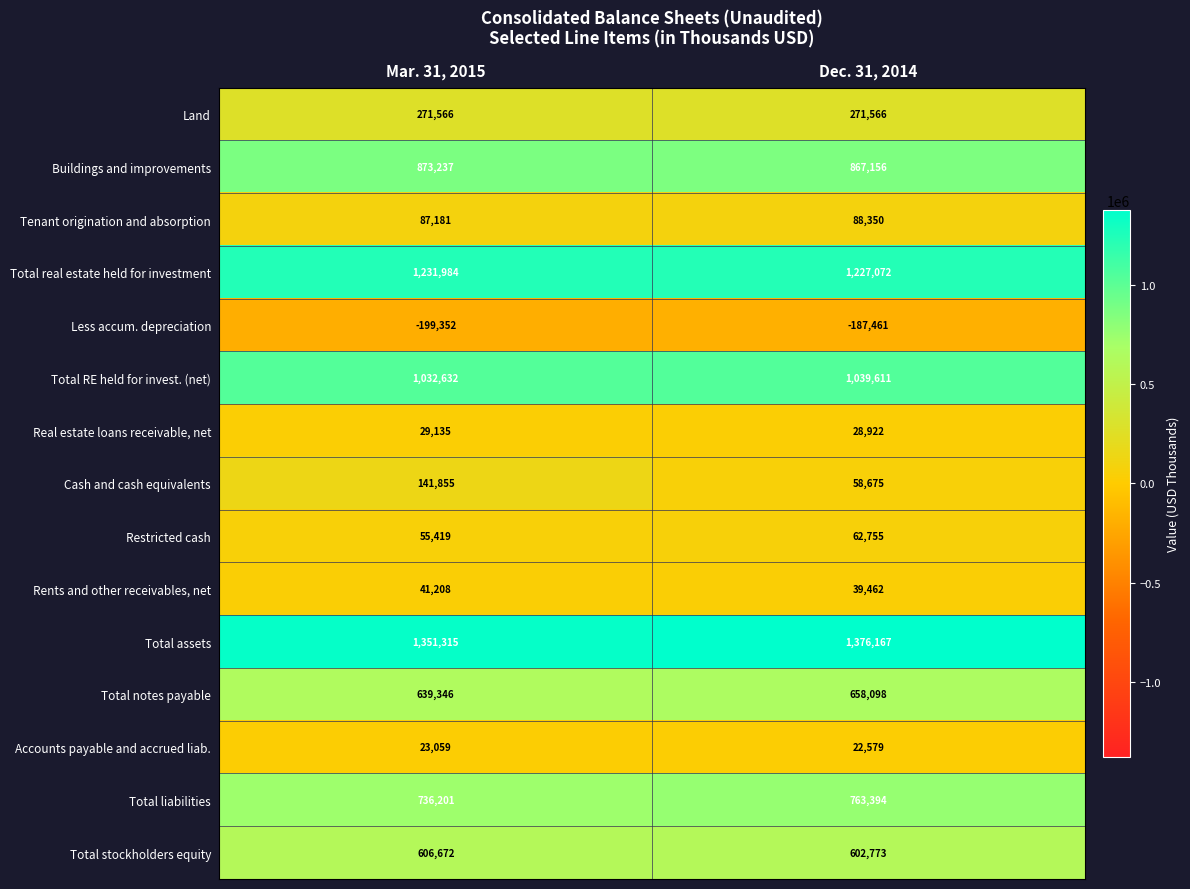

At which label does Restricted cash reach its minimum?

Mar. 31, 2015